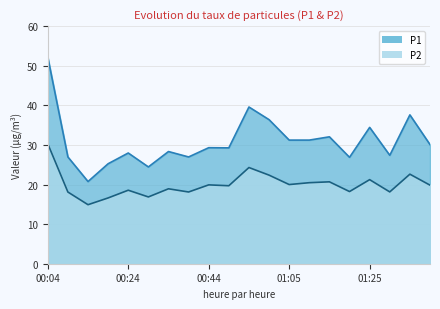

What is the sum of the P2 values at 00:49 and 00:44?

39.6